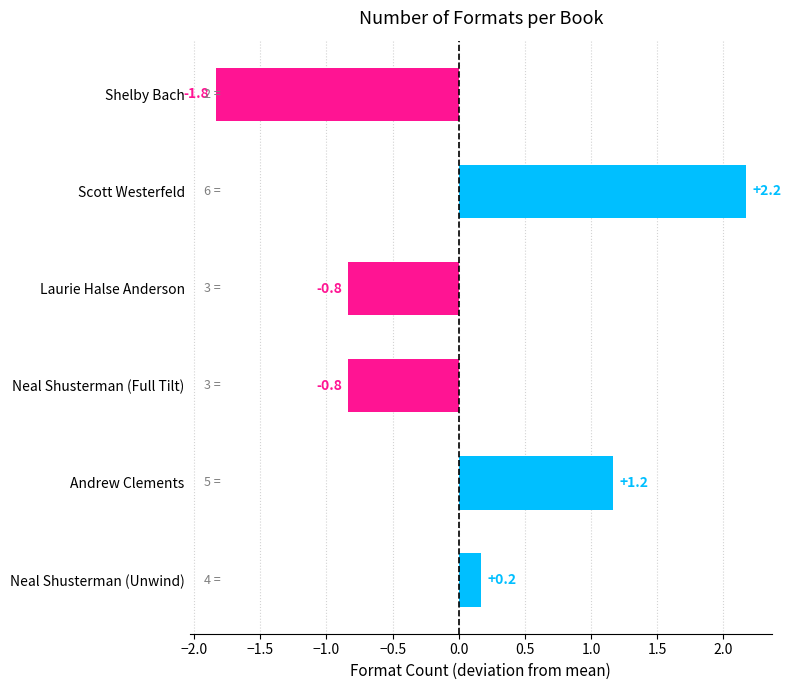

Are the bars horizontal?

Yes